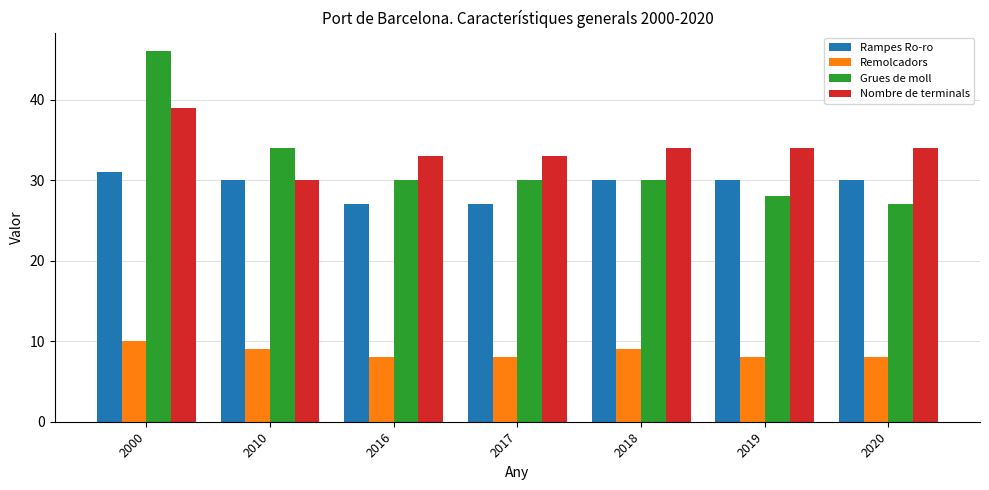

Rank the series by their maximum value, from lowest to highest.

Remolcadors, Rampes Ro-ro, Nombre de terminals, Grues de moll